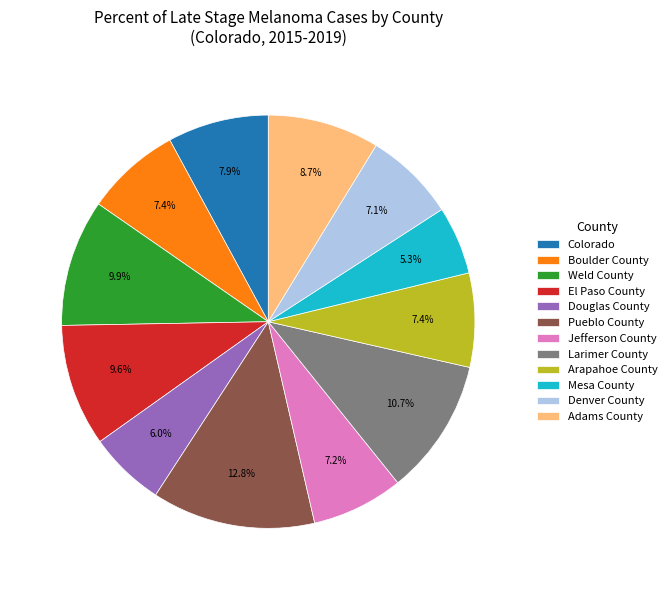

What percentage is the El Paso County slice, to the nearest percent?

10%